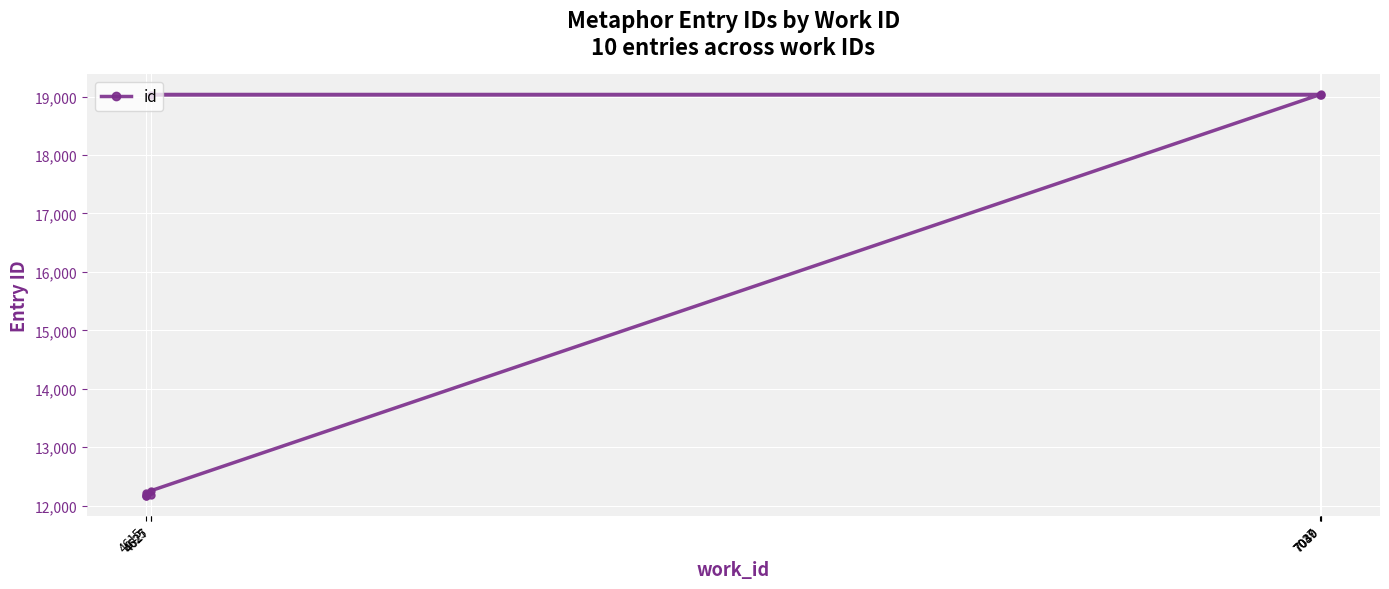

What value does the data have at 4615?

12210